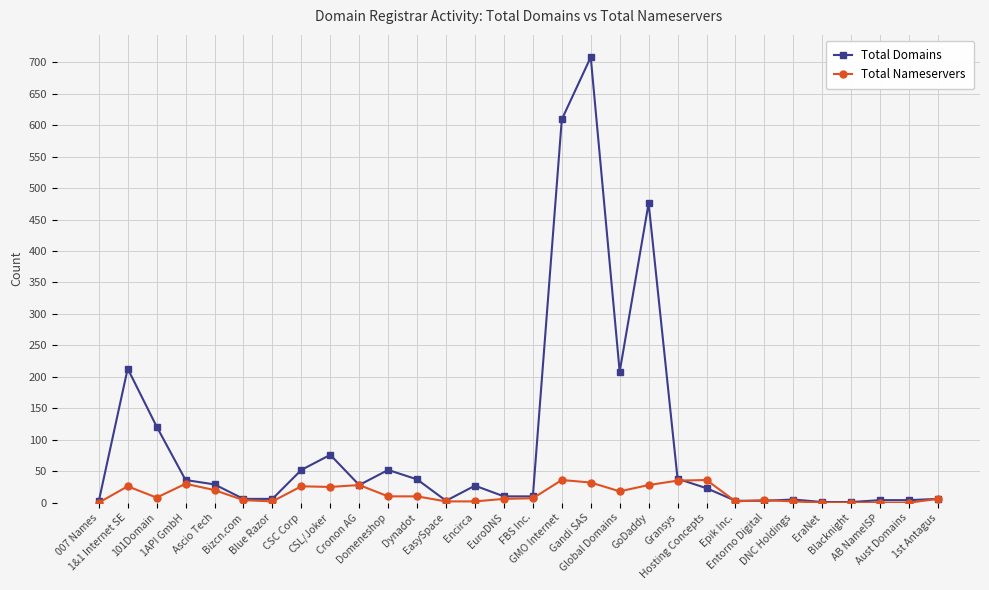

What is the maximum value for Total Nameservers?

36